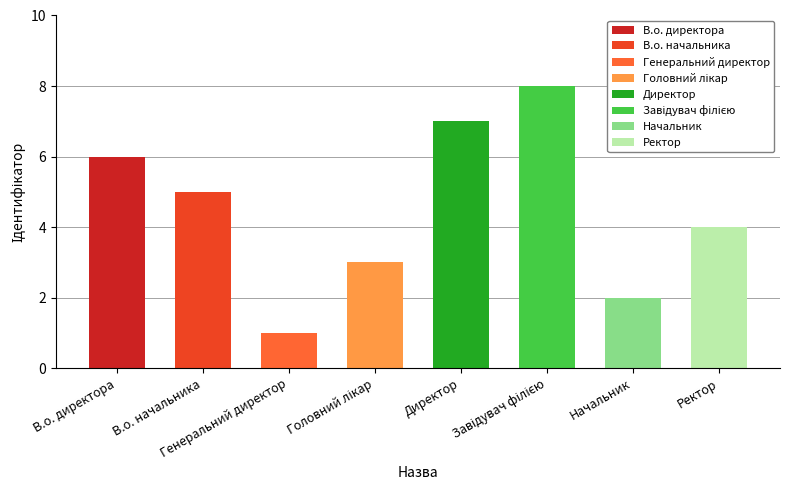

Reading right to left, what are all the values shown in this chart?

Ректор=4	Начальник=2	Завідувач філією=8	Директор=7	Головний лікар=3	Генеральний директор=1	В.о. начальника=5	В.о. директора=6